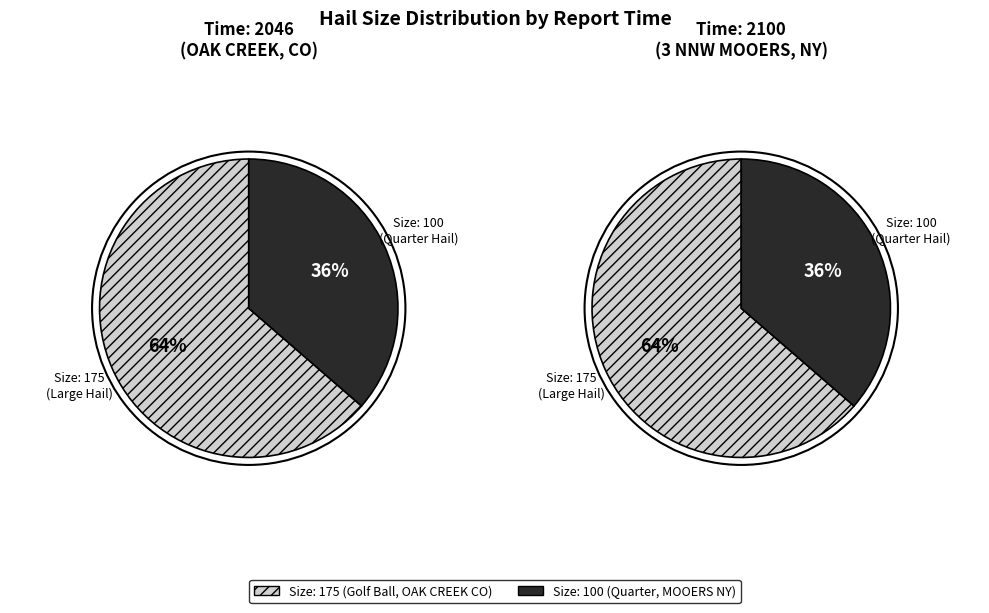

Between 2100 (MOOERS, NY) and 2046 (OAK CREEK, CO), which is larger?

2046 (OAK CREEK, CO)